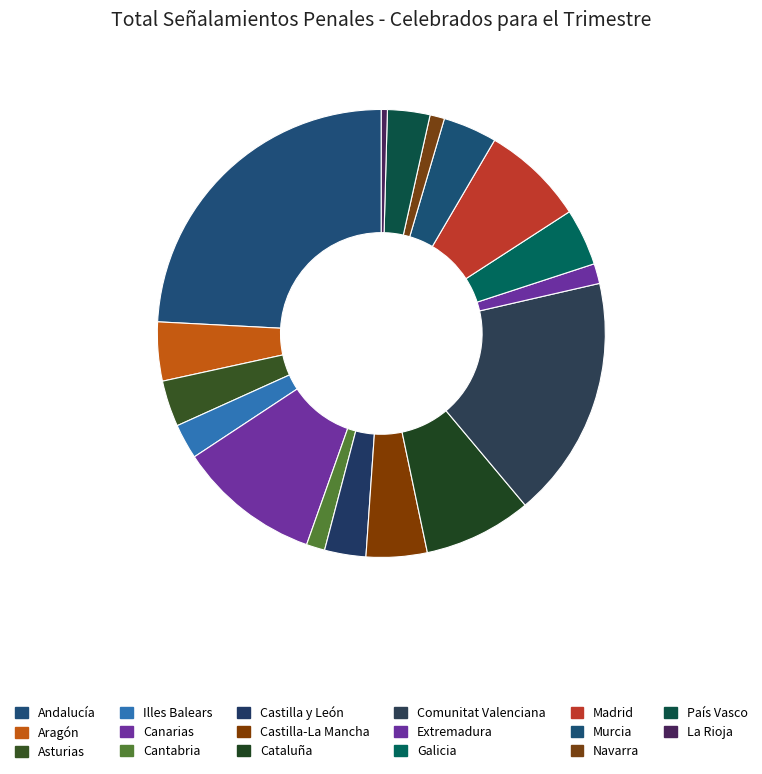

Does any single category account for the majority?

No